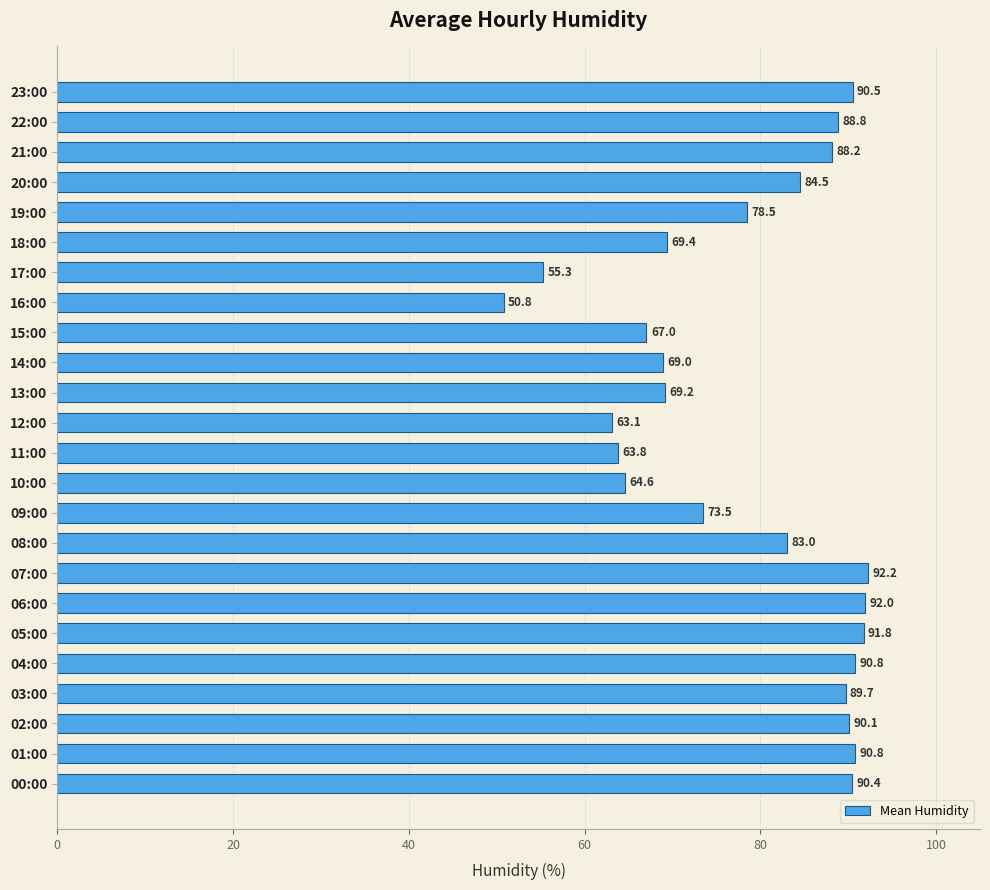

What is the average value?

78.6